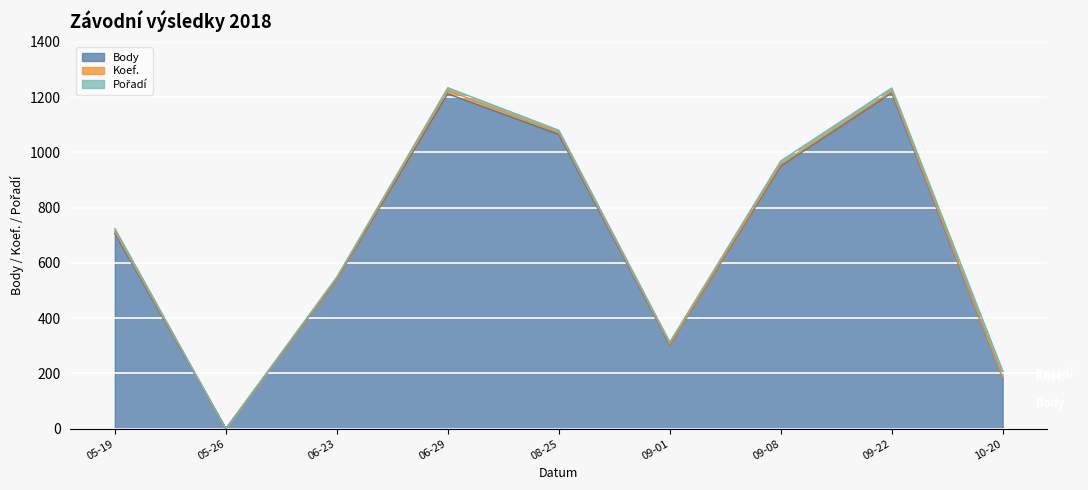

True or false: Pořadí has a value of 11 at 2018-09-22.

True